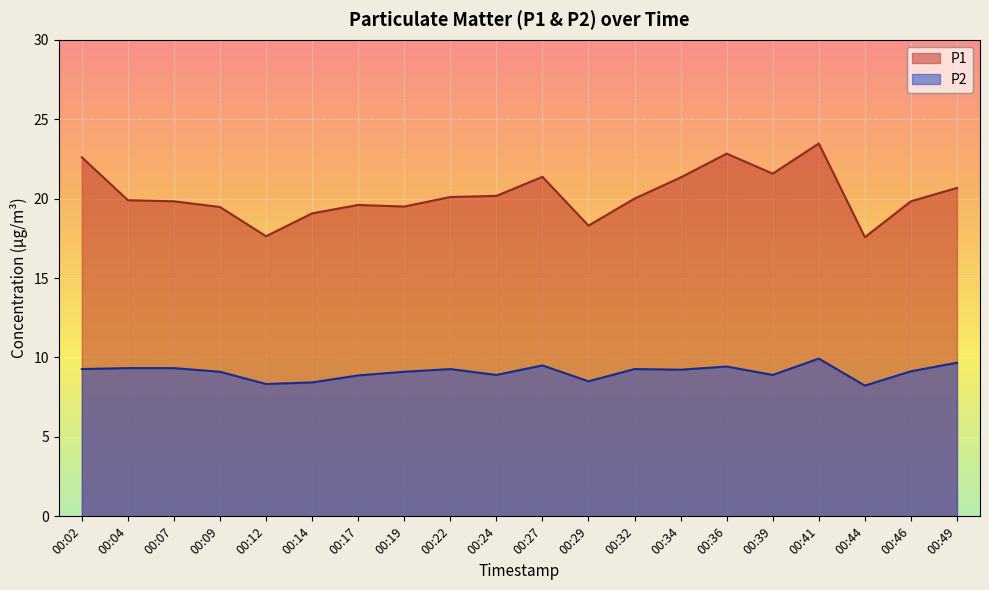

Where is the first local maximum for P1?

00:17